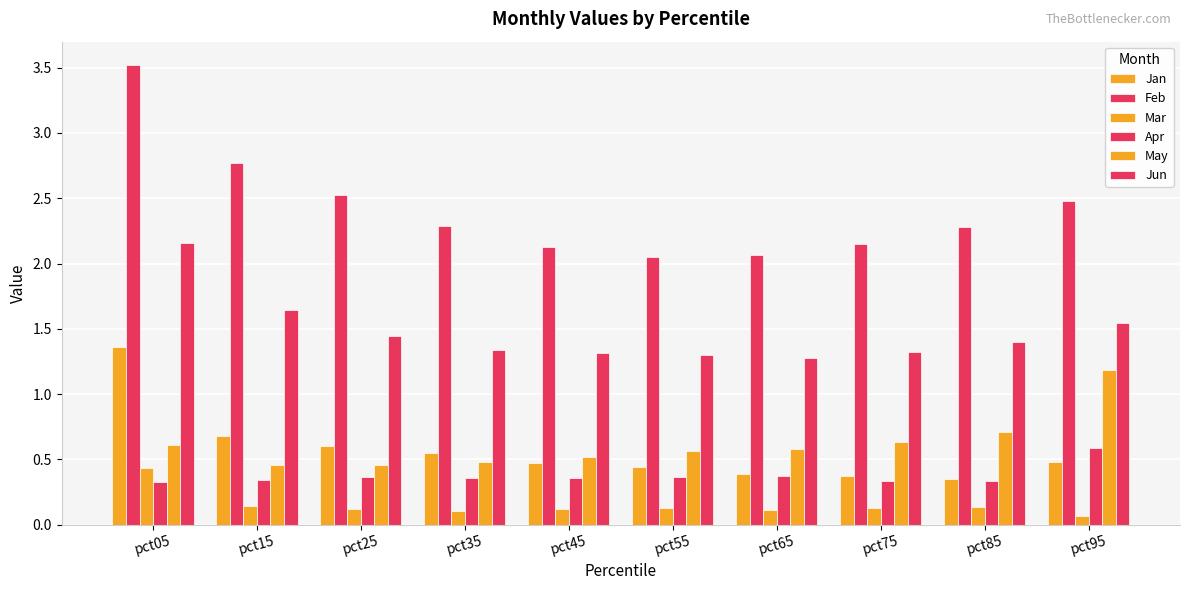

Is it true that Apr equals 0.4 at pct65?

True